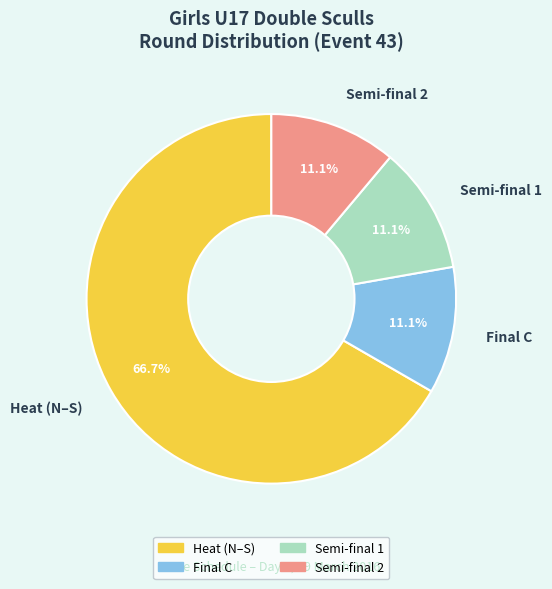

How many slices are in this pie chart?

4